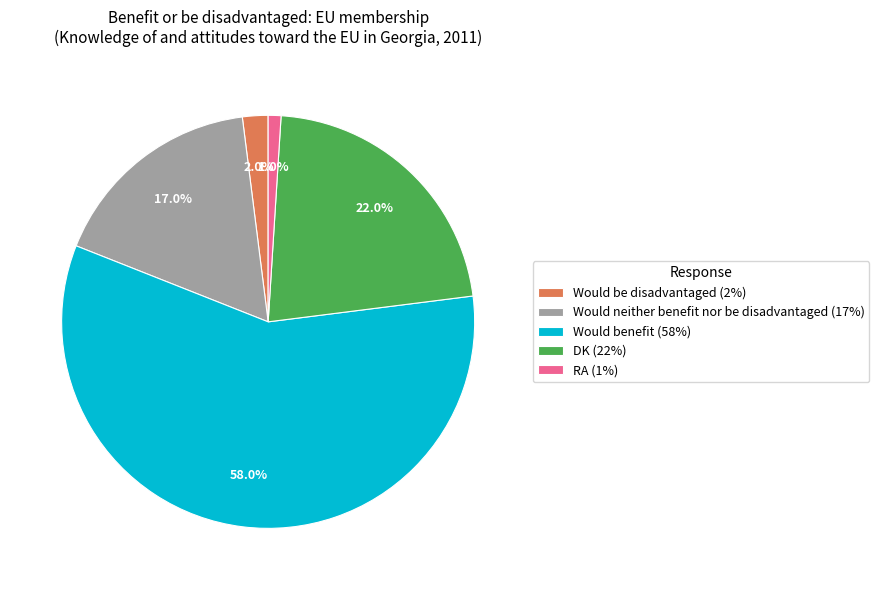

Do Would neither benefit nor be disadvantaged and Would benefit together represent more than half of the pie?

Yes